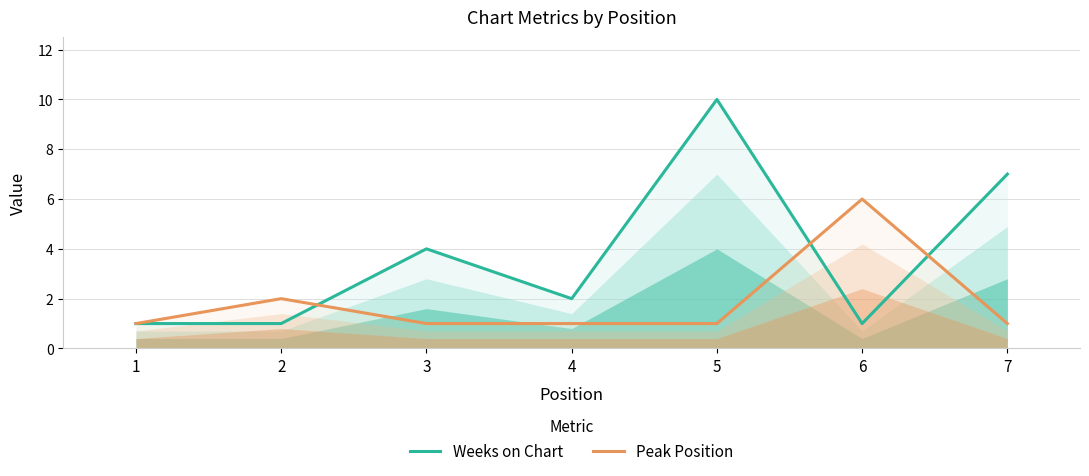

At which category does Peak Position reach its first local peak?

2